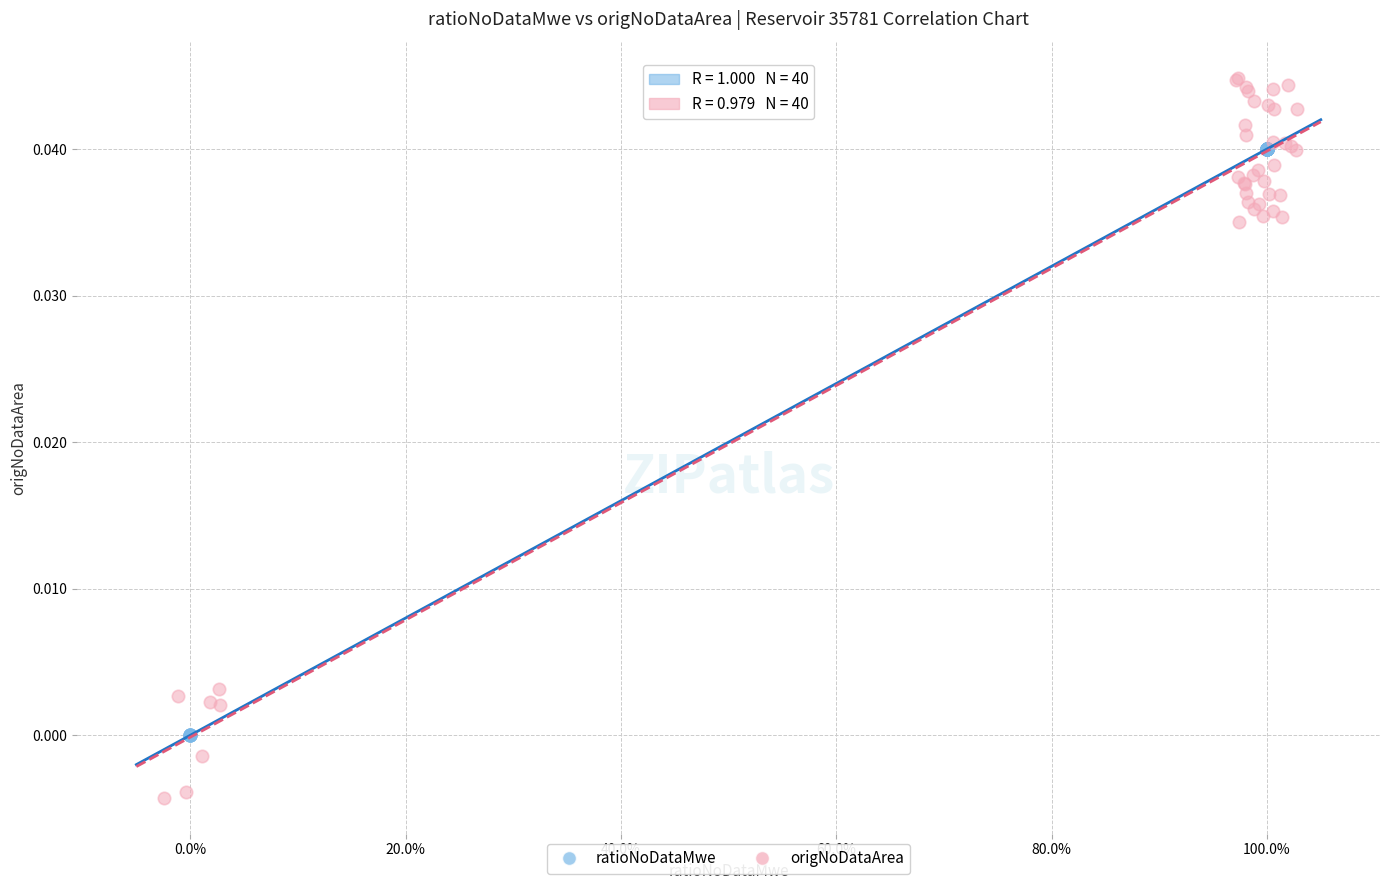

Which series reaches the maximum Y coordinate?

origNoDataArea